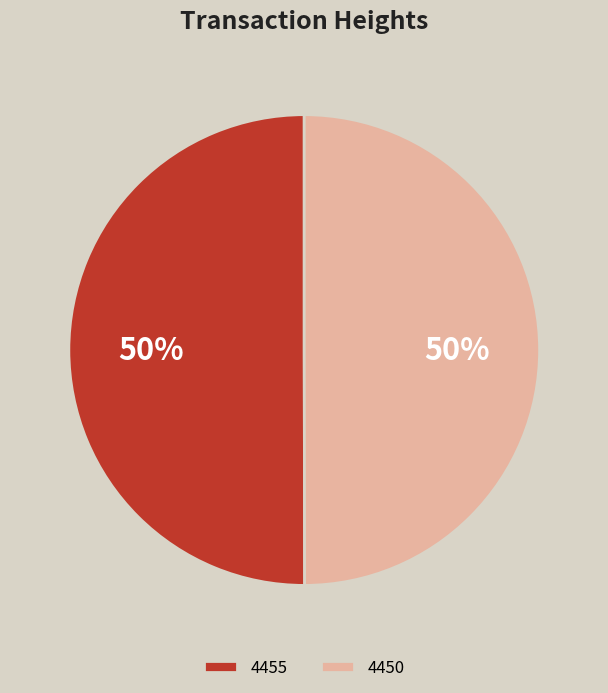

To the nearest percent, what is the combined percentage of 4450 and 4455?

100%